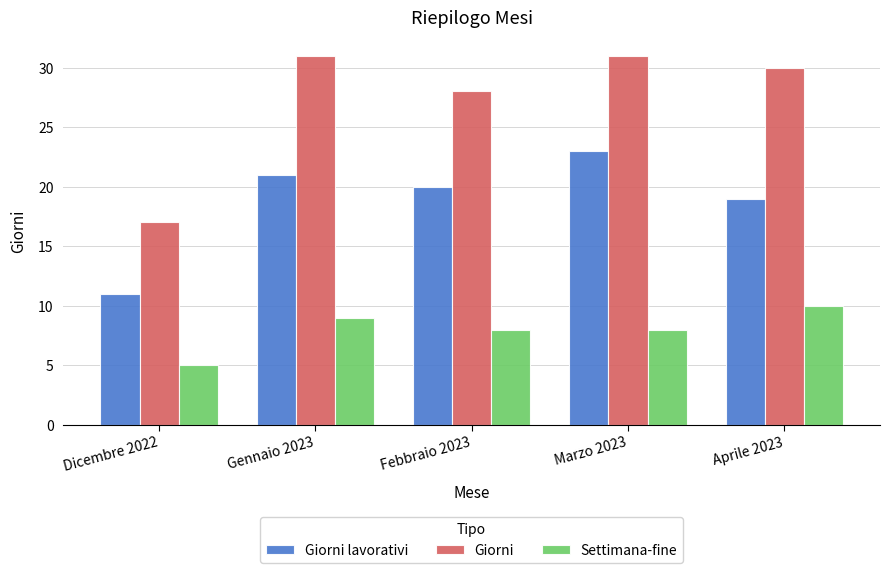

Rank the series by their maximum value, from highest to lowest.

Giorni, Giorni lavorativi, Settimana-fine